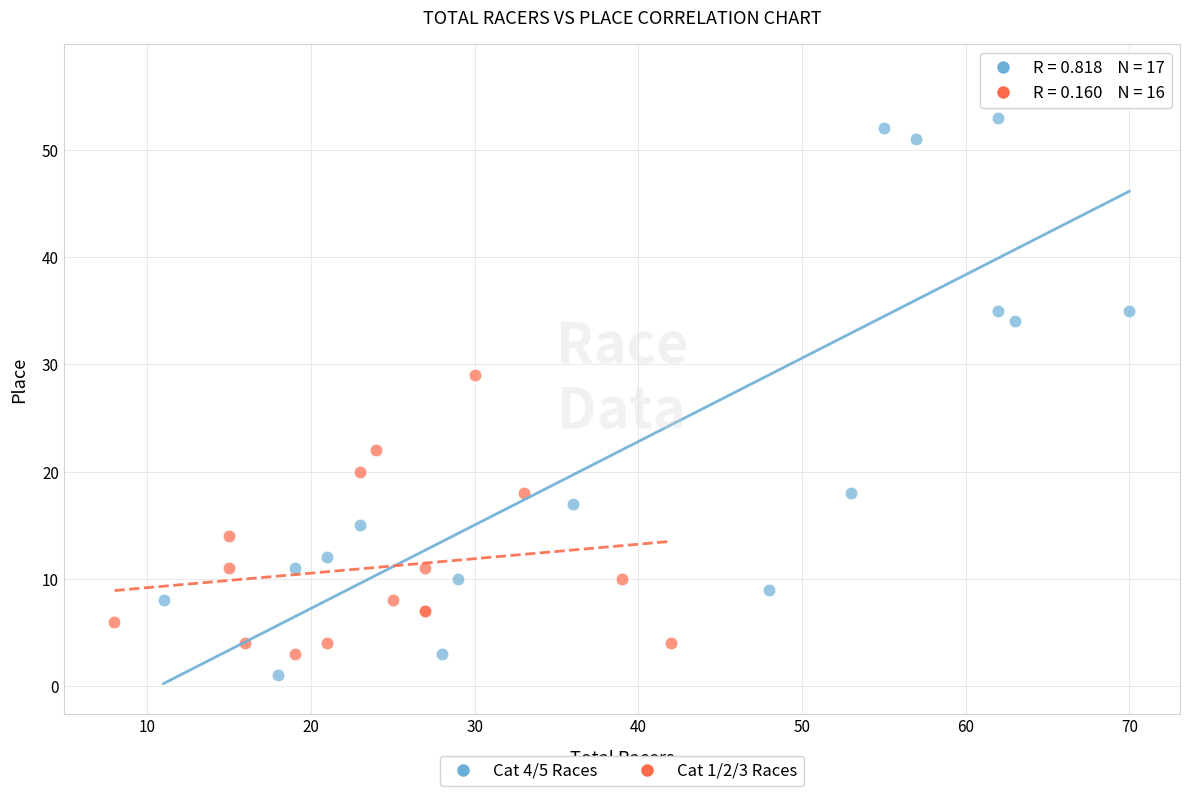

Which series has the largest Y range (max minus min)?

Cat 4/5 Races